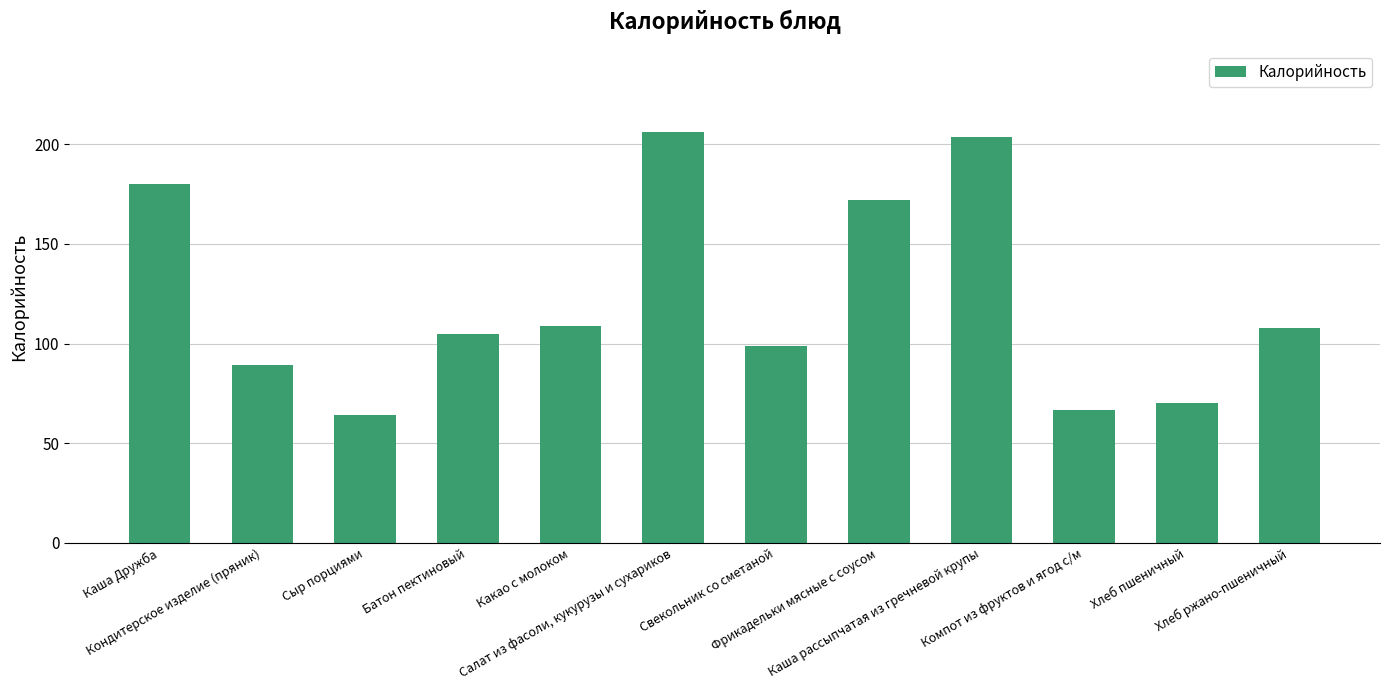

How many categories are shown in the chart?

12